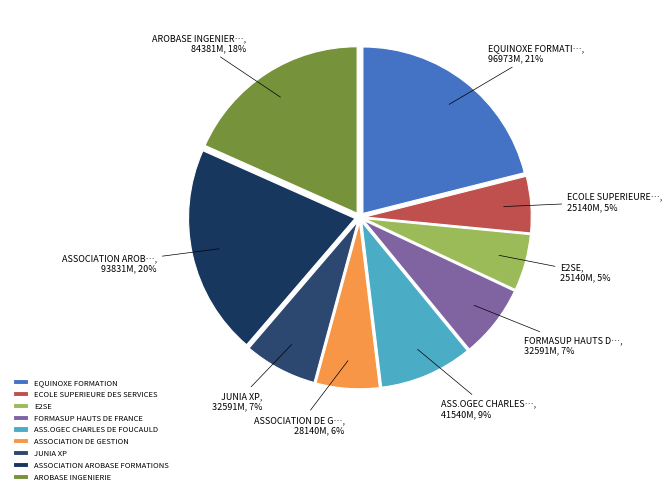

Which slice is the smallest?

ECOLE SUPERIEURE DES SERVICES